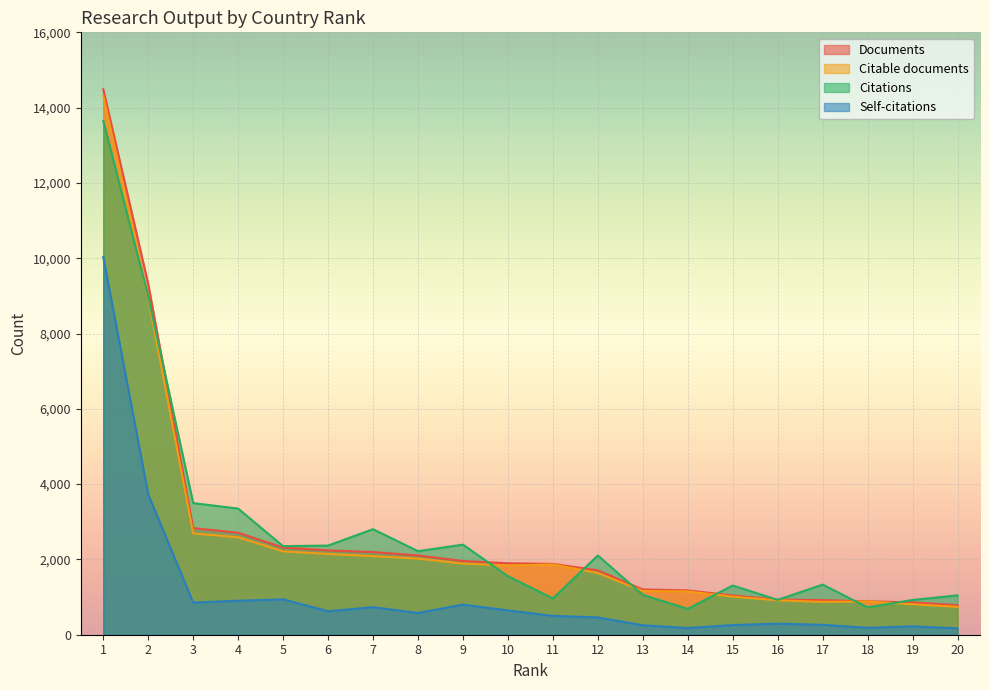

At 3, list the series in order from smallest to largest.

Self-citations, Citable documents, Documents, Citations